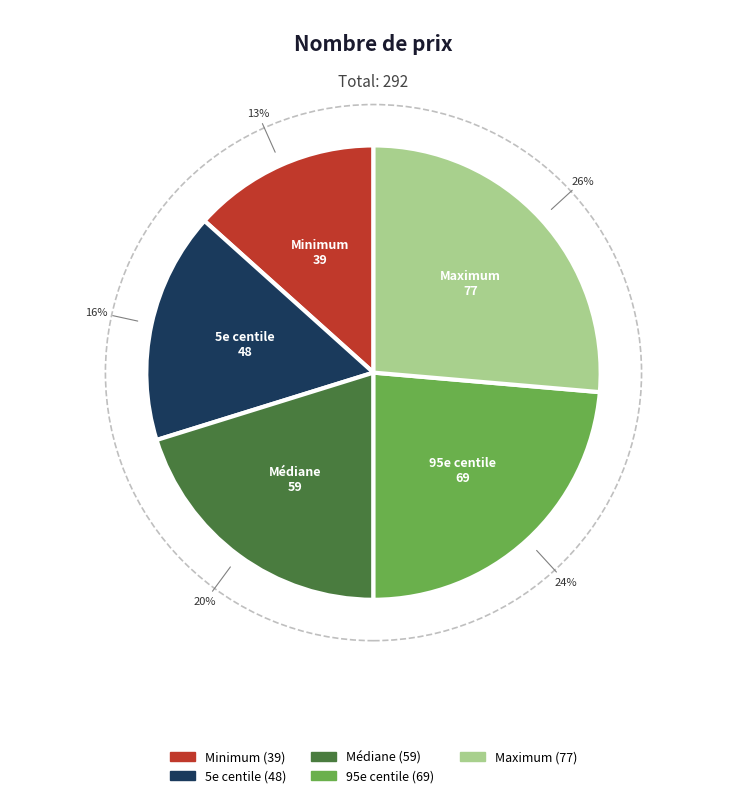

Count the number of slices in the pie.

5